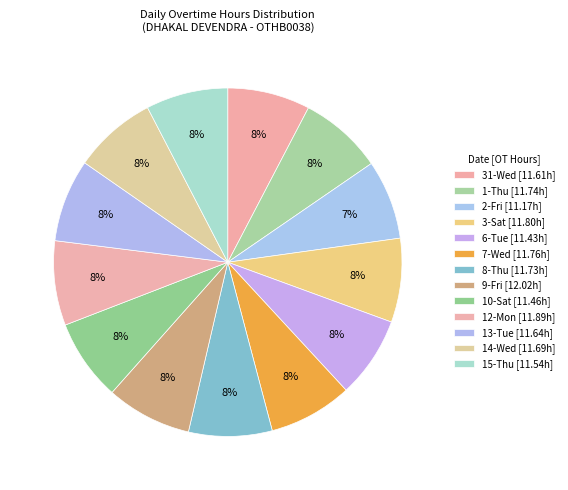

How many slices are in this pie chart?

13